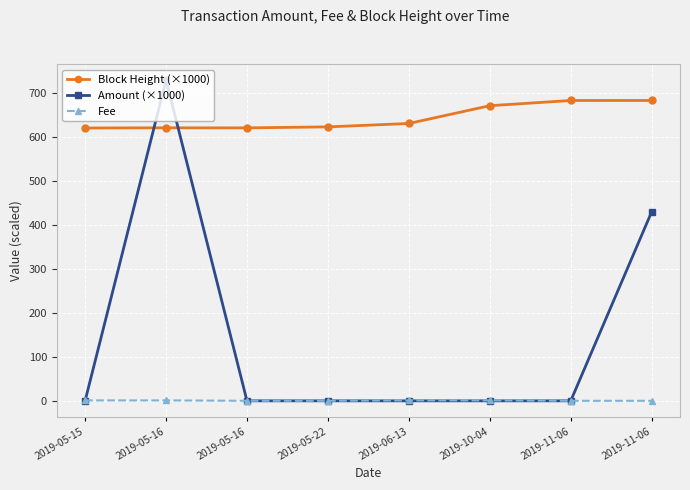

True or false: Block Height (×1000) and Fee cross at least once.

False